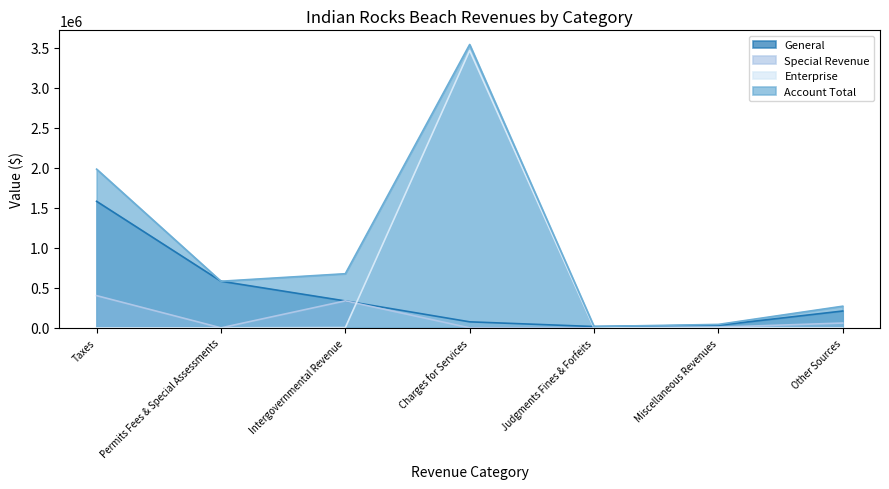

At which category does the chart reach its peak across all series?

Charges for Services